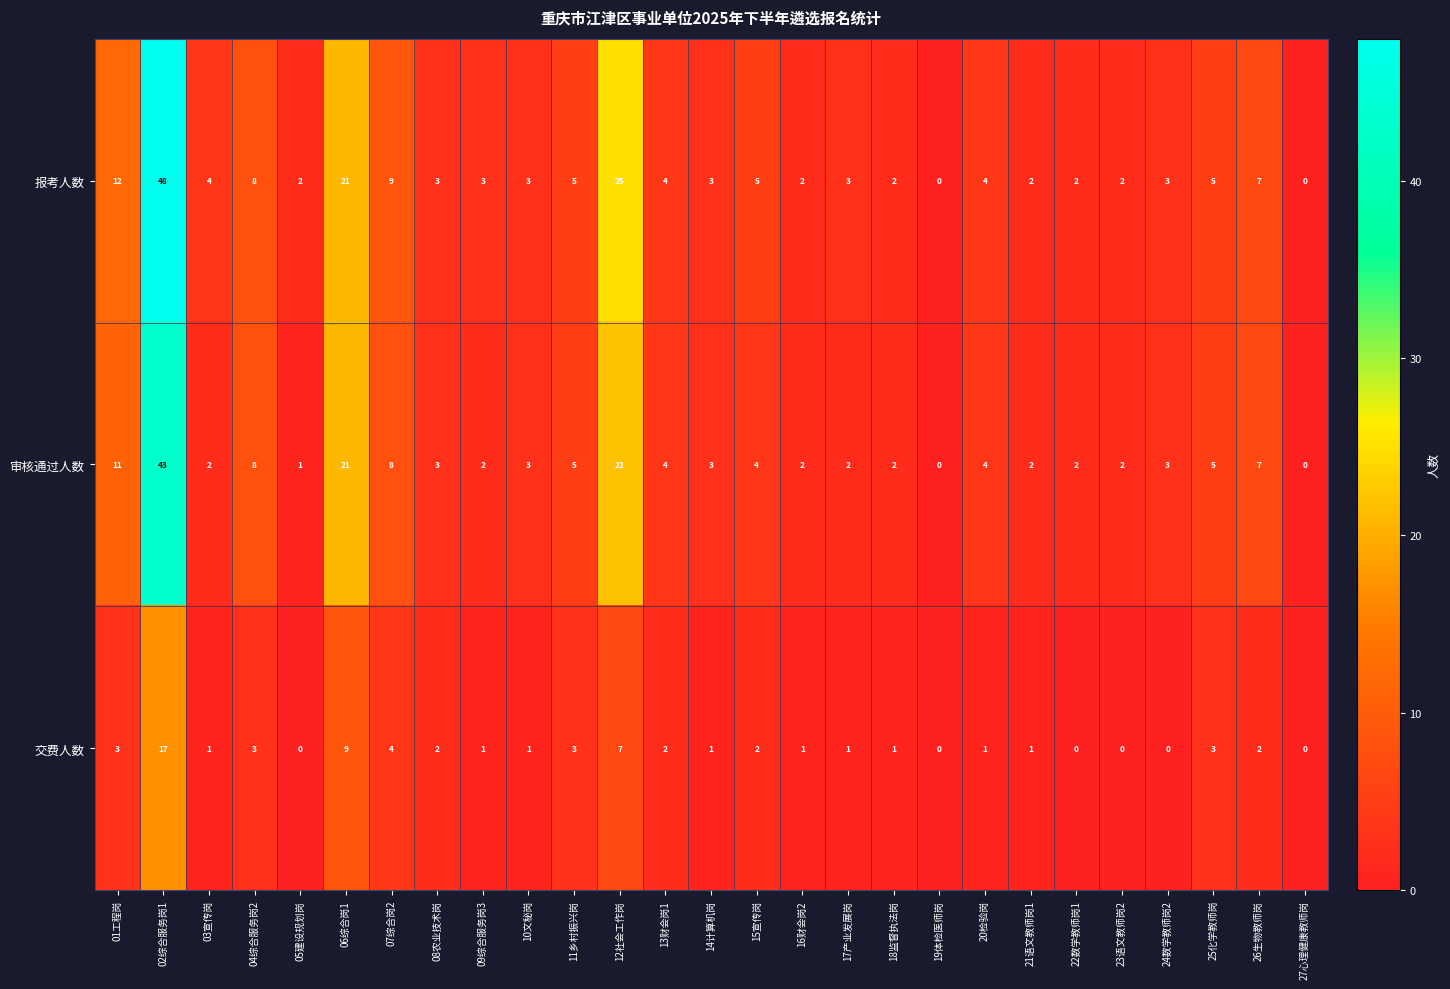

At which label does 交费人数 first exceed 1?

01工程岗